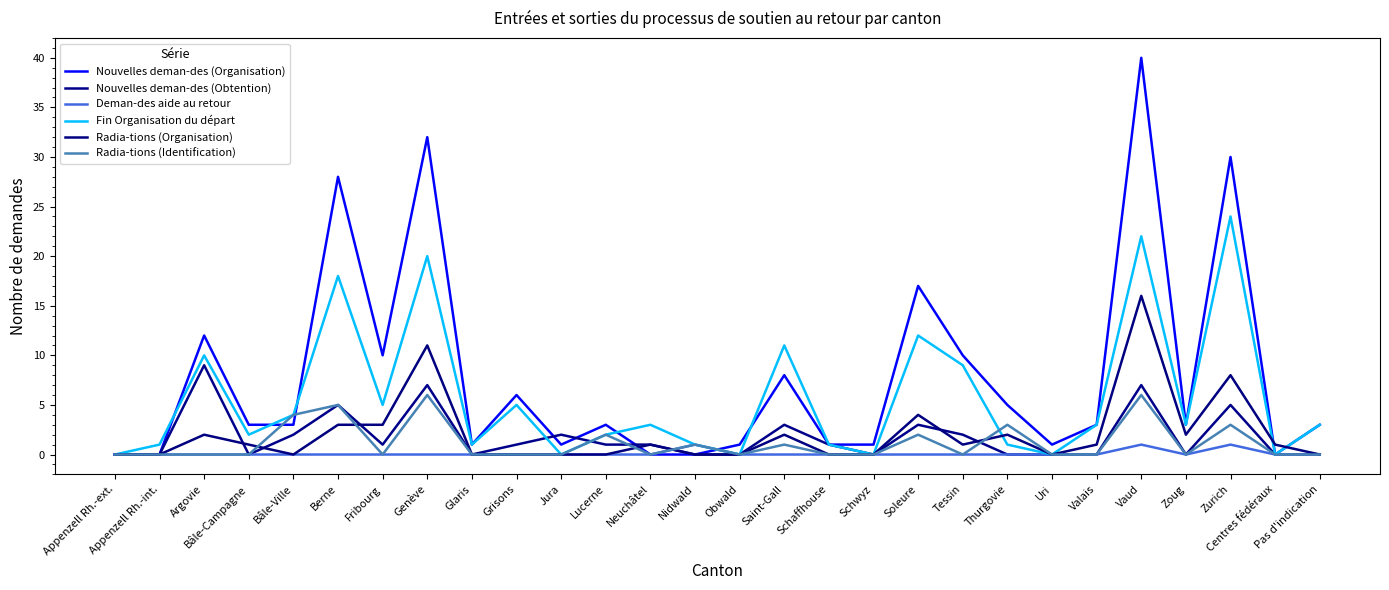

Does the chart display data point markers on the line(s)?

No